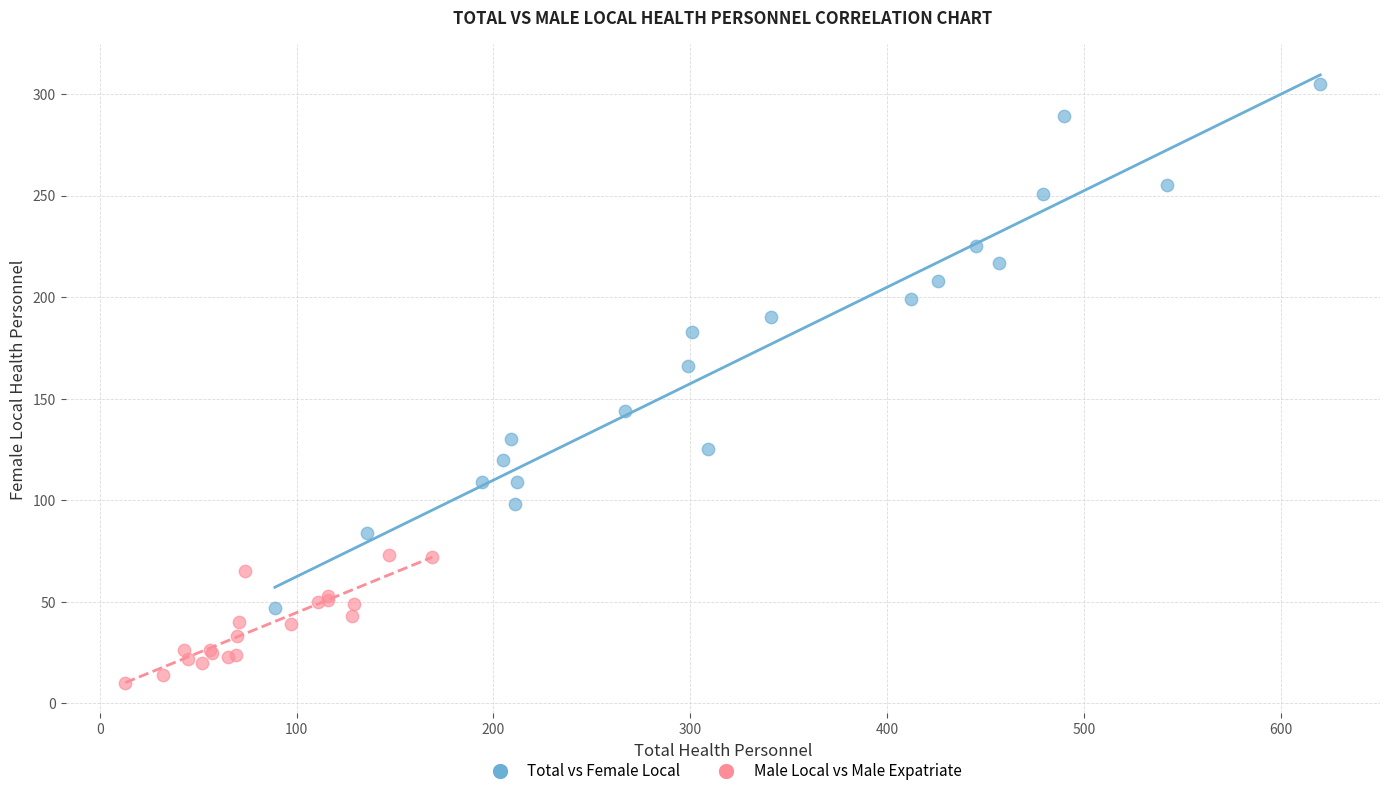

Which series contains the lowest Y value?

Male Local vs Male Expatriate